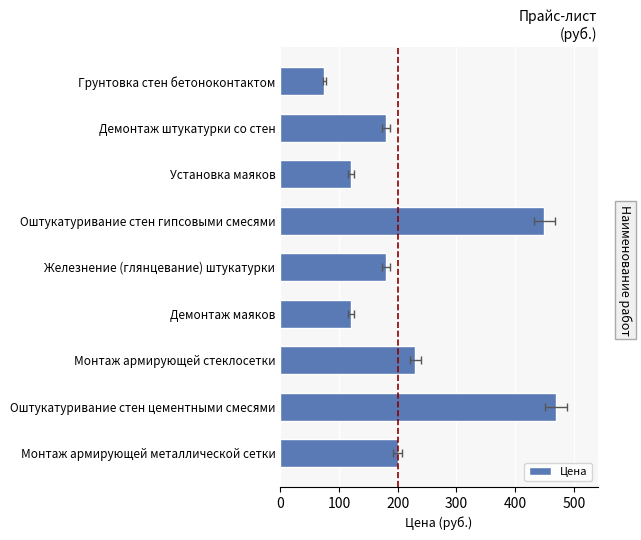

True or false: the data shows 319 at Демонтаж штукатурки со стен.

False